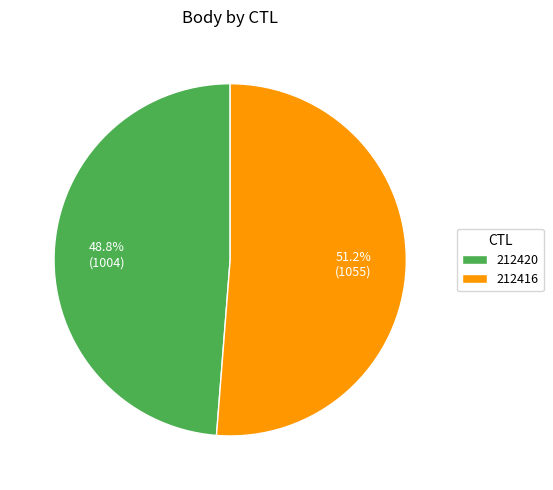

What is the largest slice in the pie chart?

212416